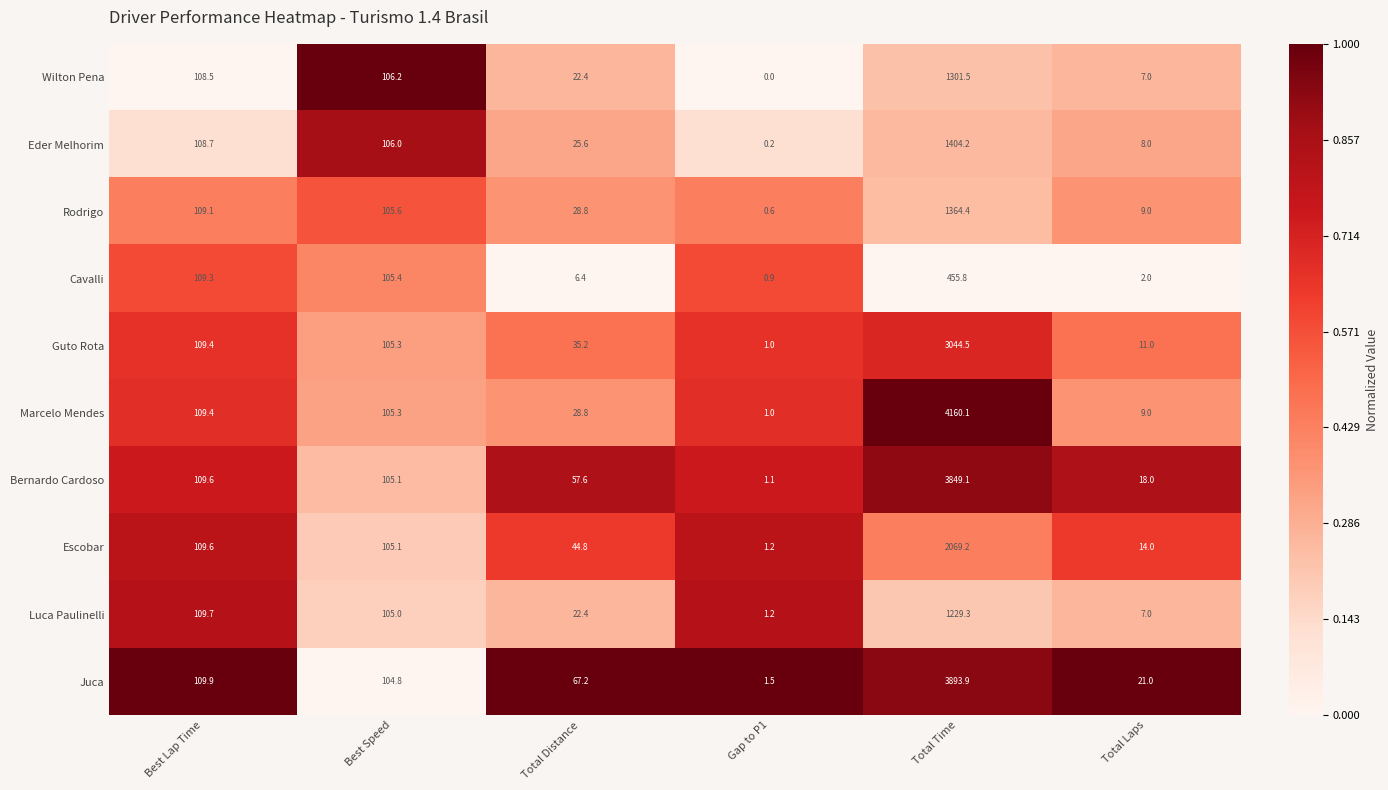

What is the difference between the Bernardo Cardoso values at Total Time and Gap to P1?

3848.0